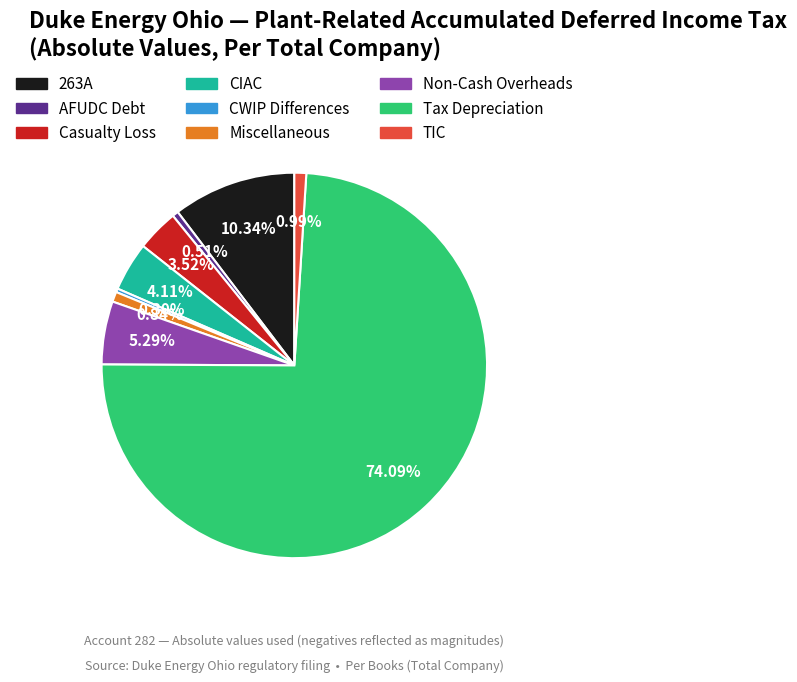

To the nearest percent, what percentage of the pie is TIC?

1%